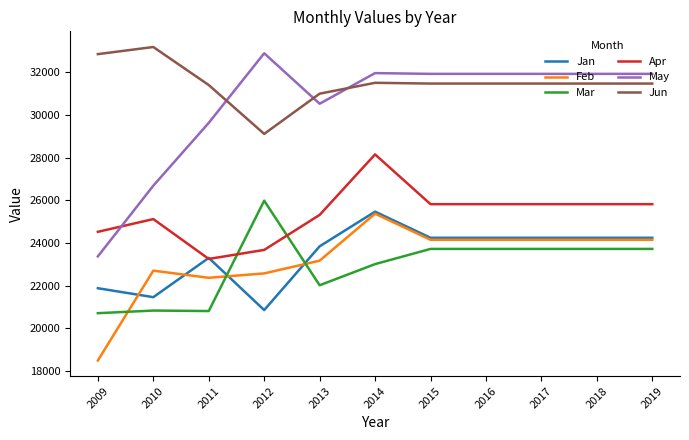

Which series has the largest range (max minus min)?

May